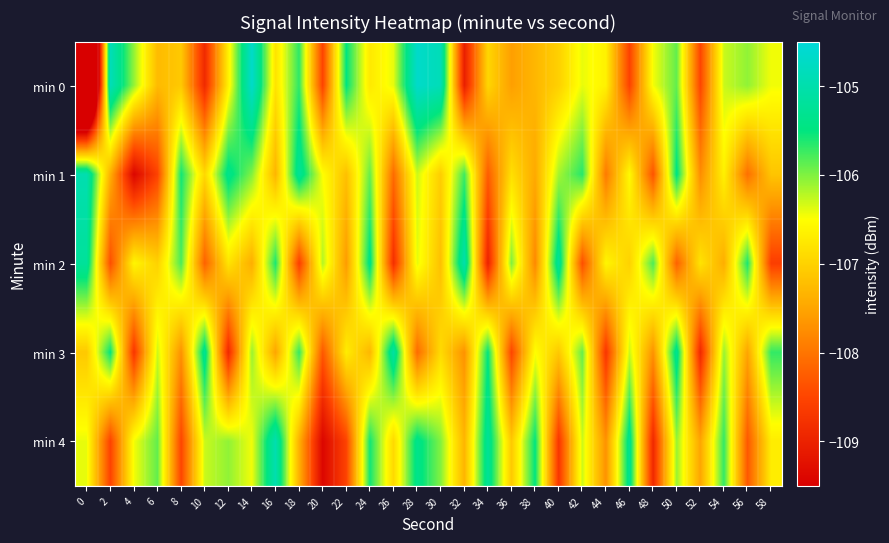

Reading left to right, list all the values displayed in this chart.

min 0: 0=-114.6	2=-104.9	4=-106.1	6=-107.3	8=-107.1	10=-108.9	12=-106.7	14=-104.7	16=-106.8	18=-105.7	20=-108.5	22=-105.5	24=-106.7	26=-106.4	28=-104.7	30=-104.9	32=-109.0	34=-107.0	36=-107.6	38=-107.3	40=-107.0	42=-106.4	44=-106.6	46=-108.5	48=-106.5	50=-105.9	52=-108.5	54=-106.3	56=-106.1	58=-106.4
min 1: 0=-105.0	2=-107.4	4=-109.4	6=-108.5	8=-105.6	10=-106.9	12=-105.4	14=-106.0	16=-107.3	18=-105.2	20=-106.5	22=-107.2	24=-105.9	26=-108.1	28=-106.3	30=-107.0	32=-105.8	34=-108.2	36=-106.8	38=-107.5	40=-106.2	42=-105.7	44=-108.0	46=-106.5	48=-108.3	50=-105.5	52=-107.8	54=-106.7	56=-108.0	58=-107.2
min 2: 0=-105.2	2=-108.4	4=-106.6	6=-107.0	8=-105.8	10=-108.2	12=-106.8	14=-107.4	16=-105.6	18=-108.6	20=-106.2	22=-107.6	24=-105.4	26=-108.8	28=-106.4	30=-107.2	32=-105.0	34=-109.0	36=-106.0	38=-107.8	40=-105.2	42=-108.4	44=-106.6	46=-107.0	48=-105.8	50=-108.2	52=-106.8	54=-107.4	56=-105.6	58=-108.6
min 3: 0=-107.1	2=-105.5	4=-108.7	6=-106.3	8=-107.7	10=-105.3	12=-108.9	14=-106.1	16=-107.5	18=-105.7	20=-108.3	22=-106.7	24=-107.3	26=-105.1	28=-108.1	30=-106.9	32=-107.7	34=-105.5	36=-108.5	38=-106.5	40=-107.1	42=-105.9	44=-108.7	46=-106.3	48=-107.7	50=-105.3	52=-108.9	54=-106.1	56=-107.5	58=-105.7
min 4: 0=-106.4	2=-108.5	4=-106.5	6=-105.9	8=-108.5	10=-106.3	12=-106.1	14=-106.4	16=-105.0	18=-107.4	20=-109.4	22=-108.5	24=-105.6	26=-106.9	28=-105.4	30=-106.0	32=-107.3	34=-105.2	36=-107.1	38=-105.5	40=-108.7	42=-106.3	44=-107.7	46=-105.3	48=-108.9	50=-106.1	52=-107.5	54=-105.7	56=-108.3	58=-106.7